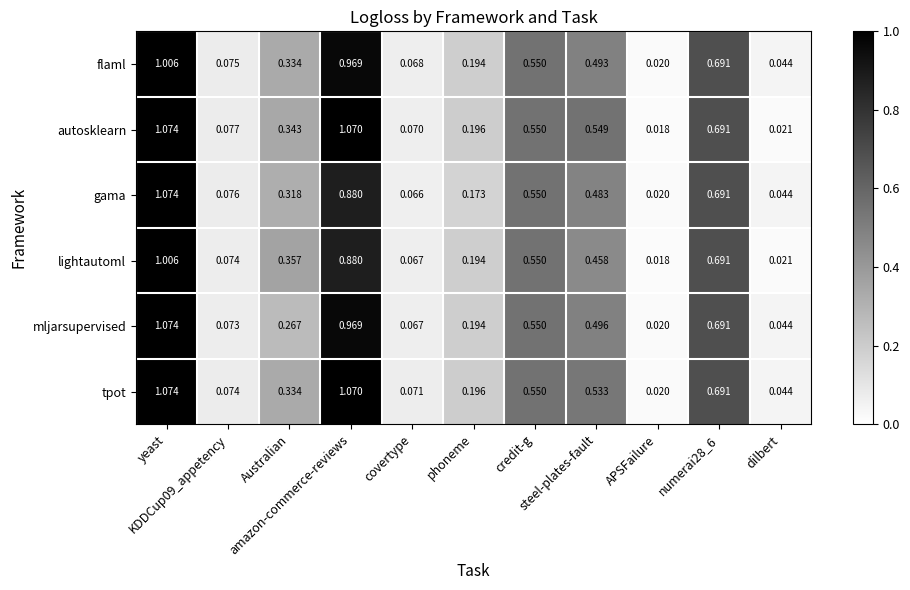

Which series has the largest total across all categories?

autosklearn